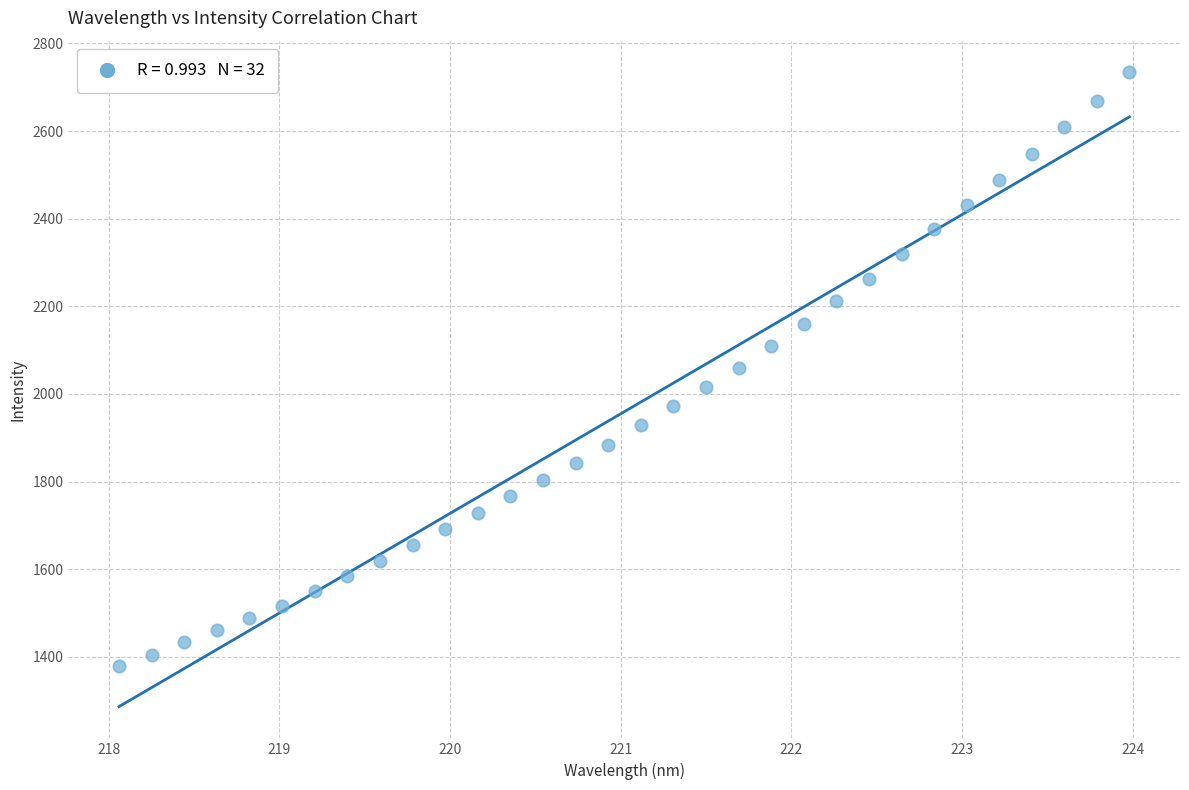

What is the range of X values (max minus min)?

5.9